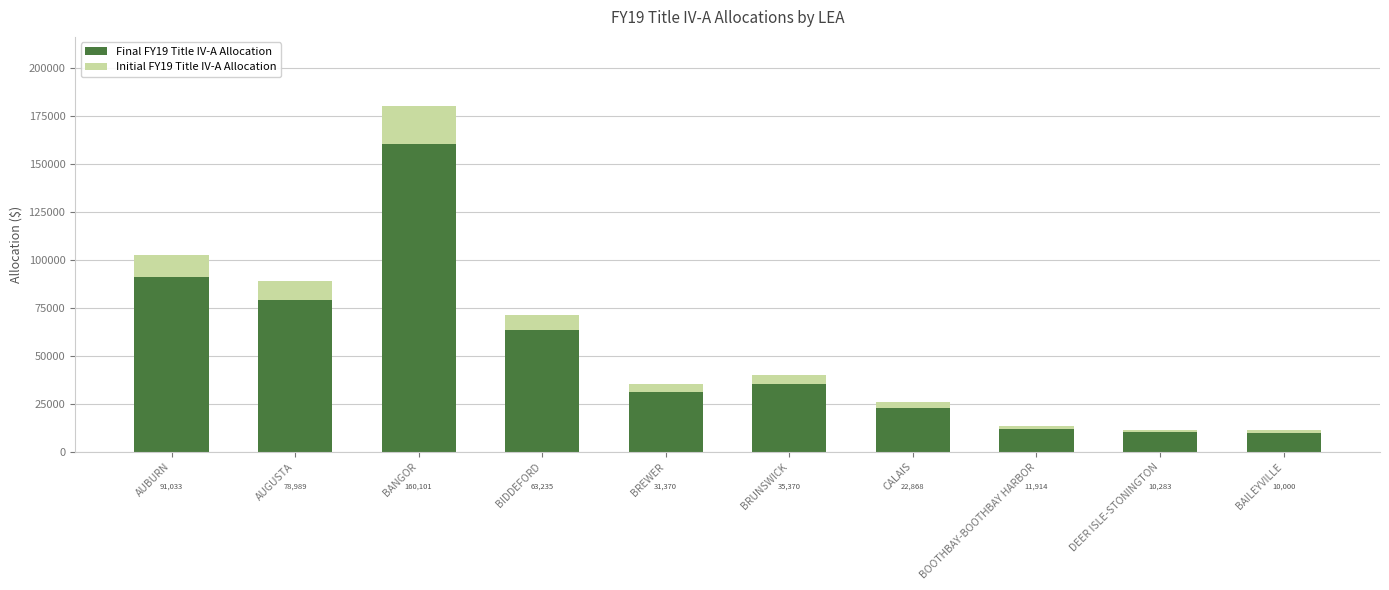

At which label does Final FY19 Title IV-A Allocation reach its minimum?

BAILEYVILLE